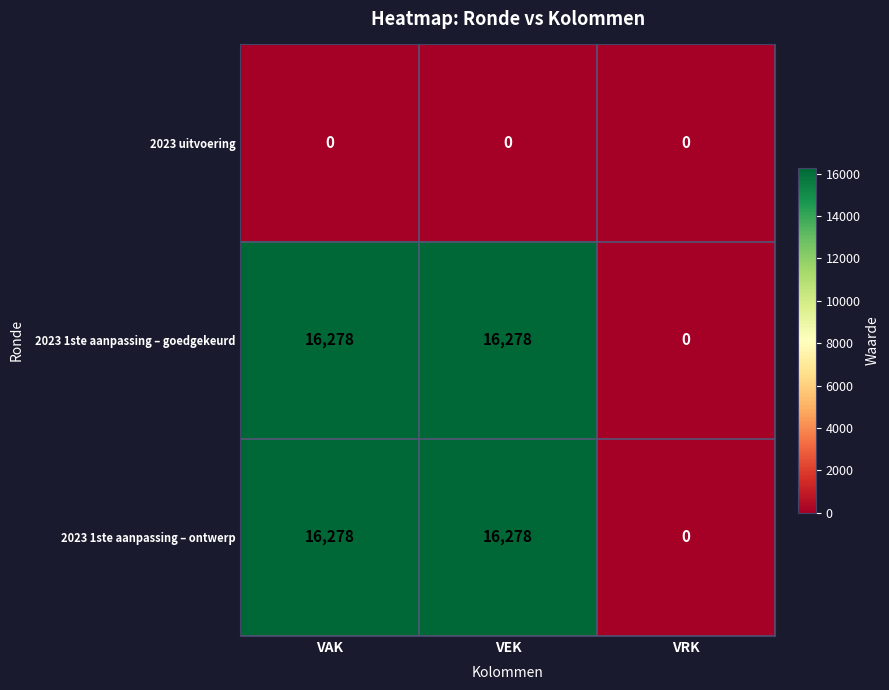

Reading left to right, what are all the values shown in this chart?

2023 uitvoering: VAK=0	VEK=0	VRK=0
2023 1ste aanpassing – goedgekeurd: VAK=16278	VEK=16278	VRK=0
2023 1ste aanpassing – ontwerp: VAK=16278	VEK=16278	VRK=0